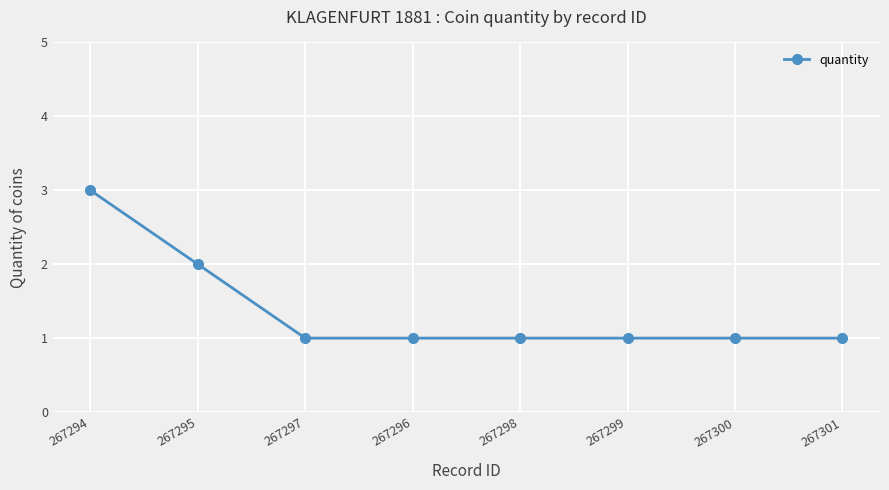

What position from the left is 267297?

3